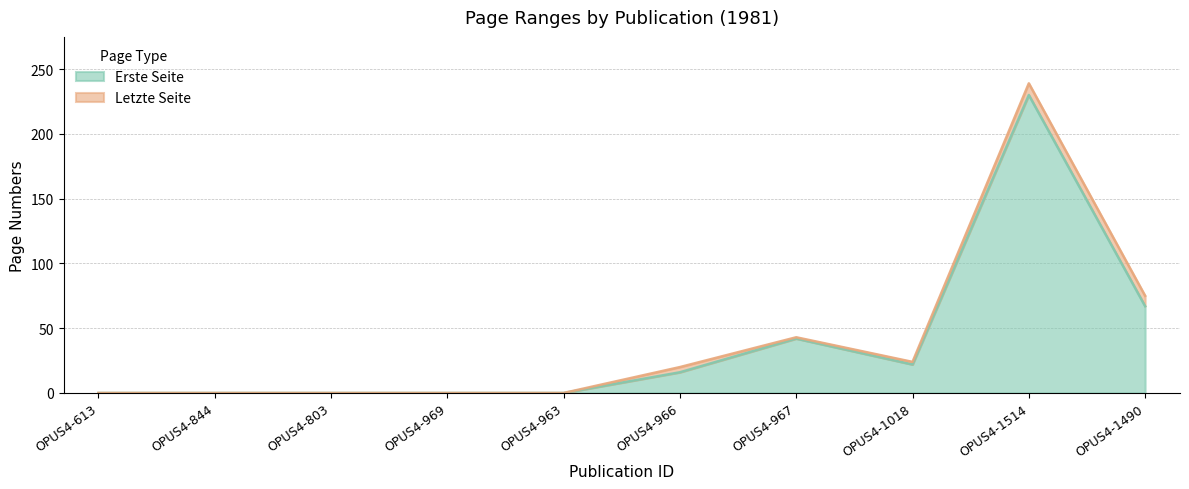

How many categories are shown in the chart?

10